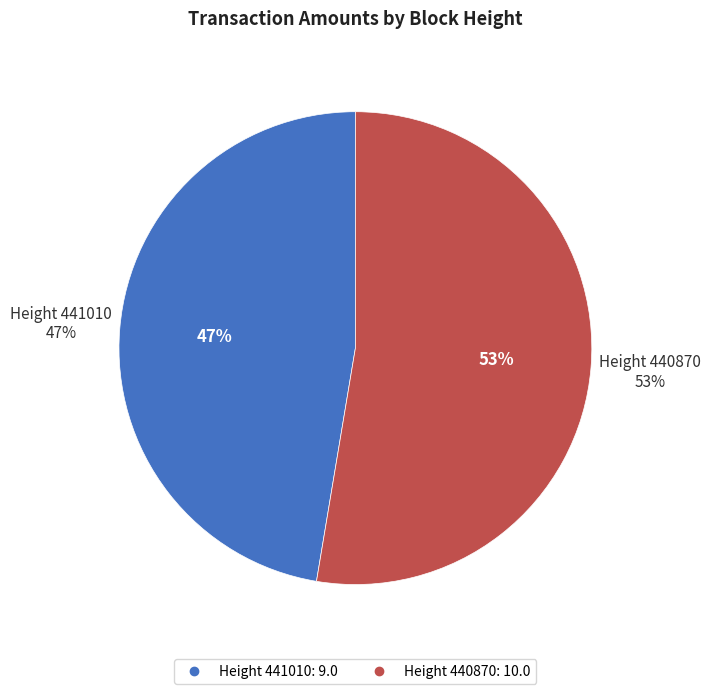

What percentage do 441010 and 440870 together represent?

100.0%